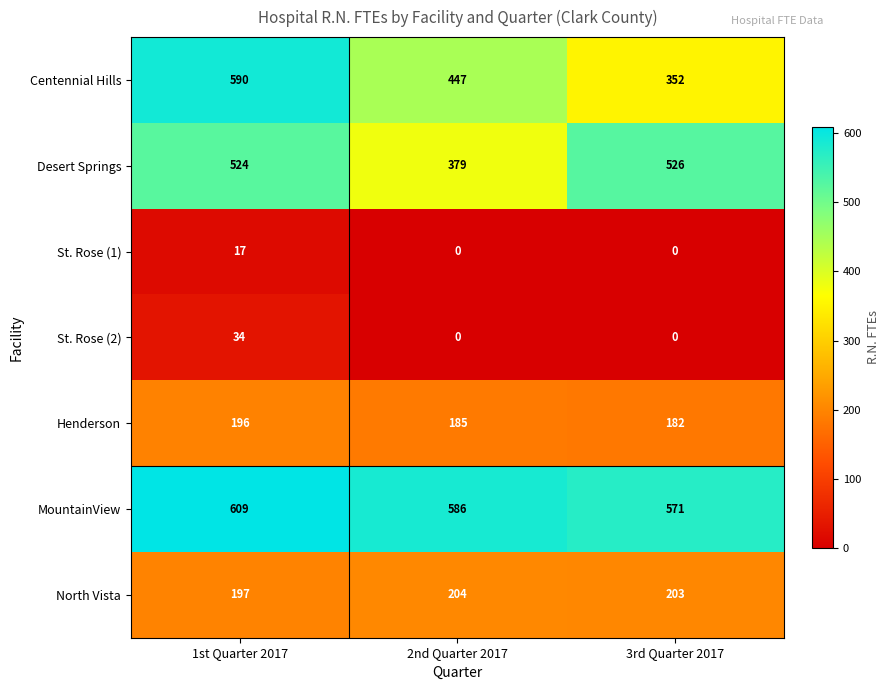

Where is MountainView nearest to the value 590?

2nd Quarter 2017